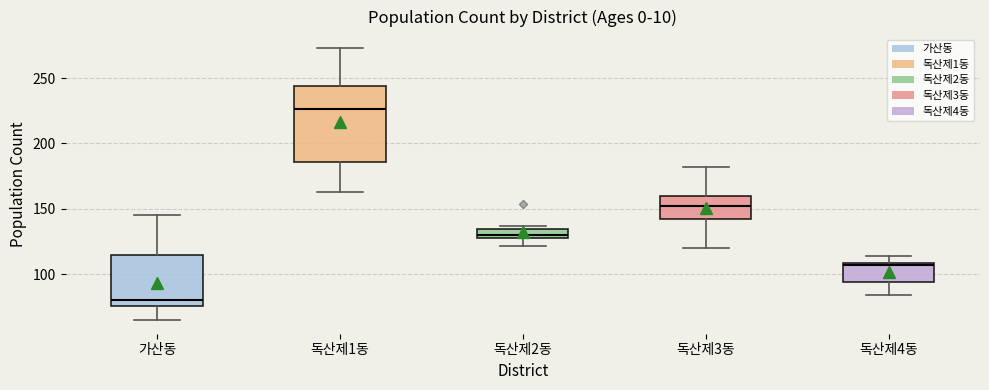

Which box has the highest median line?

독산제1동